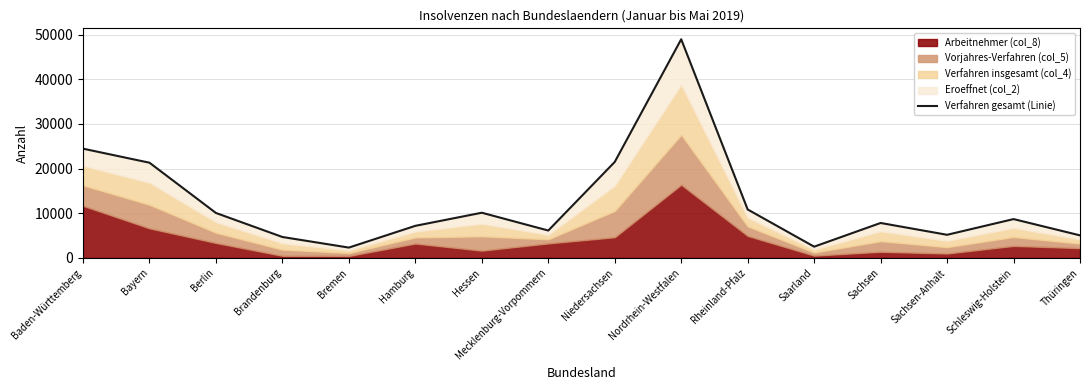

Rank the categories by value from lowest to highest.

Bremen, Saarland, Brandenburg, Thüringen, Sachsen-Anhalt, Mecklenburg-Vorpommern, Hamburg, Sachsen, Schleswig-Holstein, Berlin, Hessen, Rheinland-Pfalz, Bayern, Niedersachsen, Baden-Württemberg, Nordrhein-Westfalen